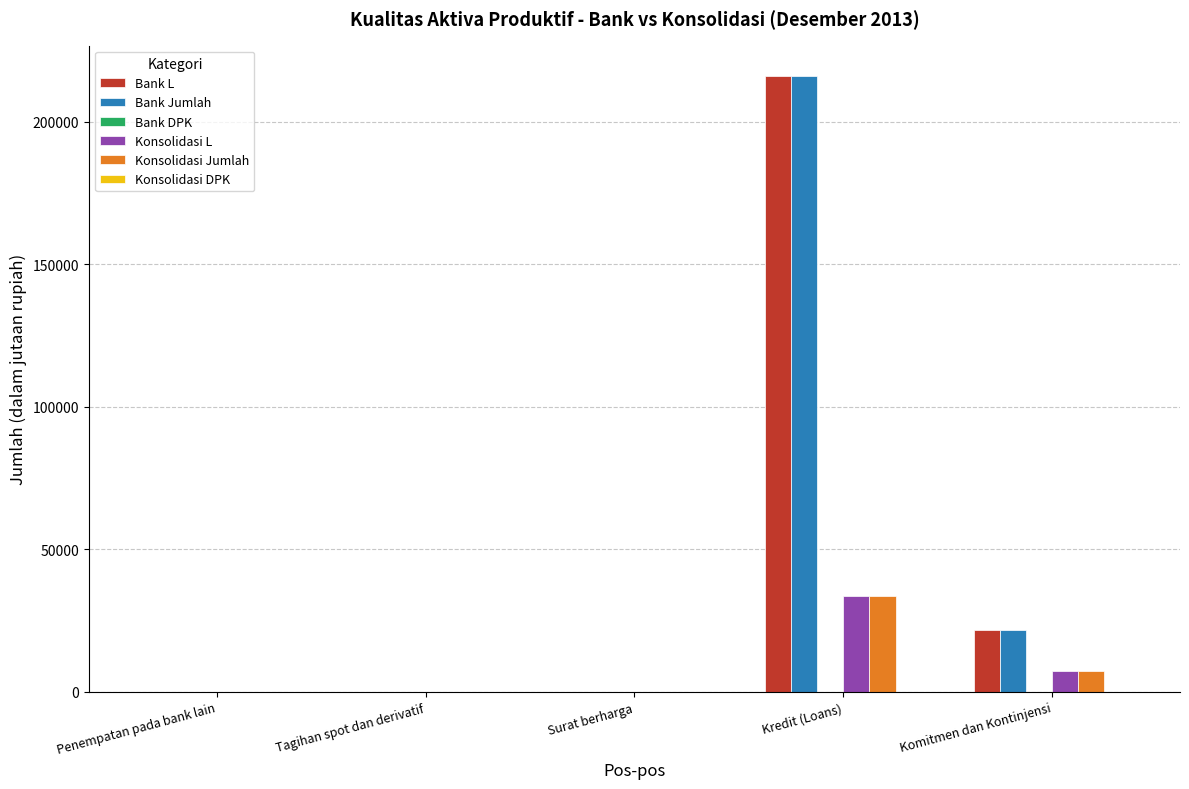

Is it true that Bank Jumlah equals 114398 at Kredit (Loans)?

False